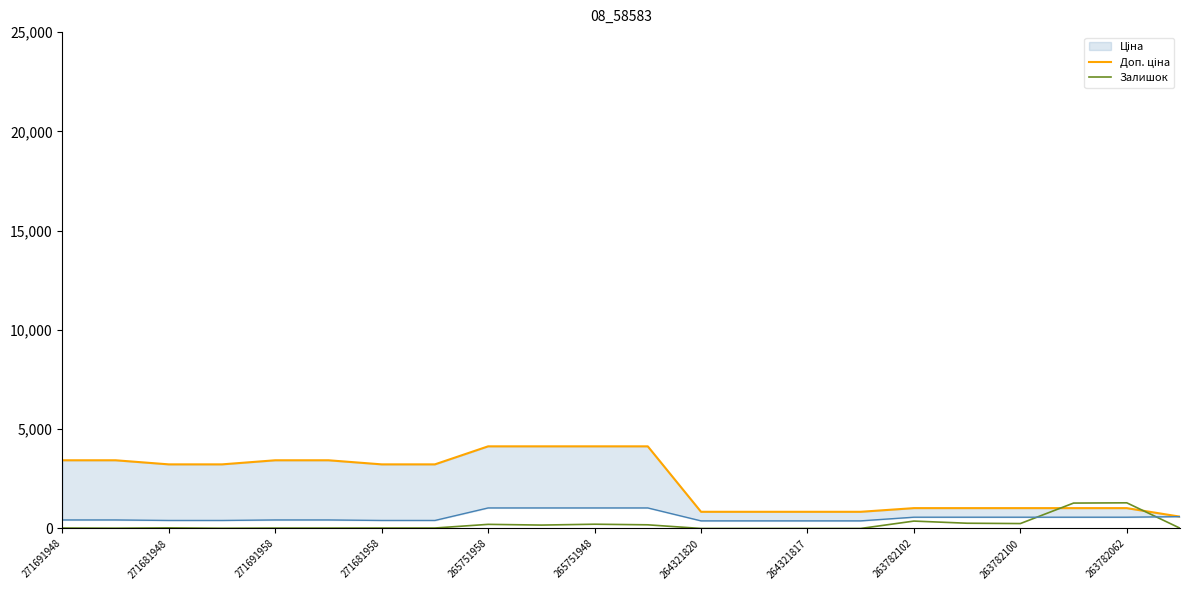

How many values in Залишок are above zero?

18